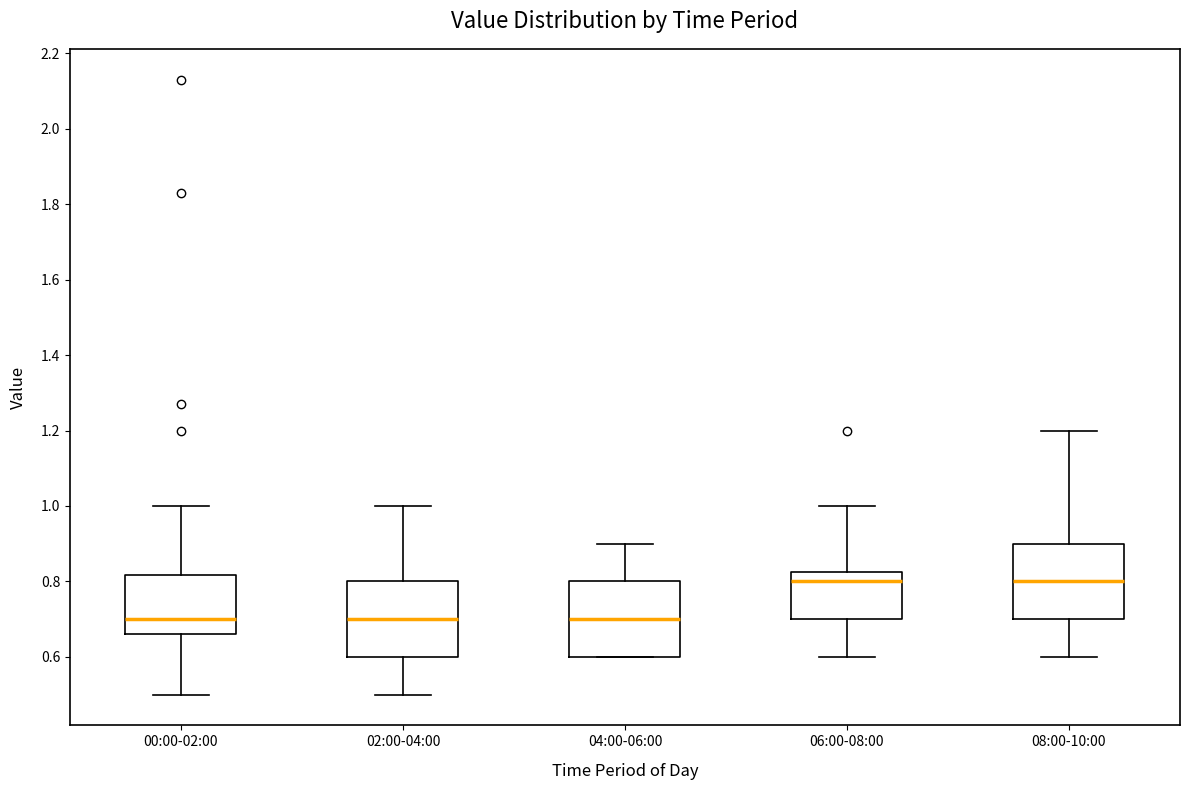

Where does the lower whisker of the box for 00:00-02:00 end on the y-axis? The values are not printed on the chart, so give them approximately, as read against the axis.

0.50